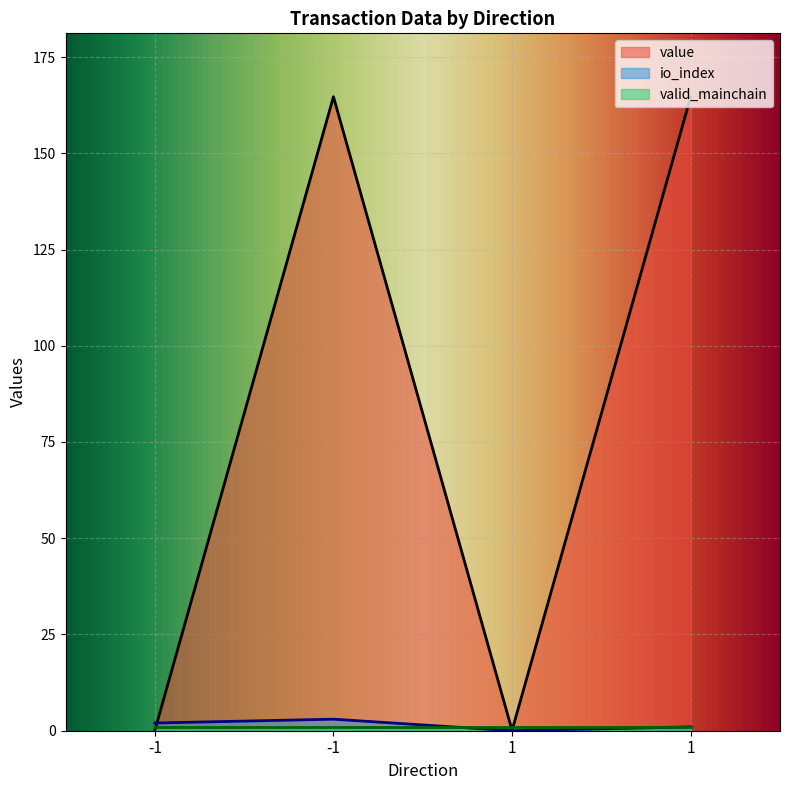

Which series ends up on top after the final intersection of value and io_index?

value